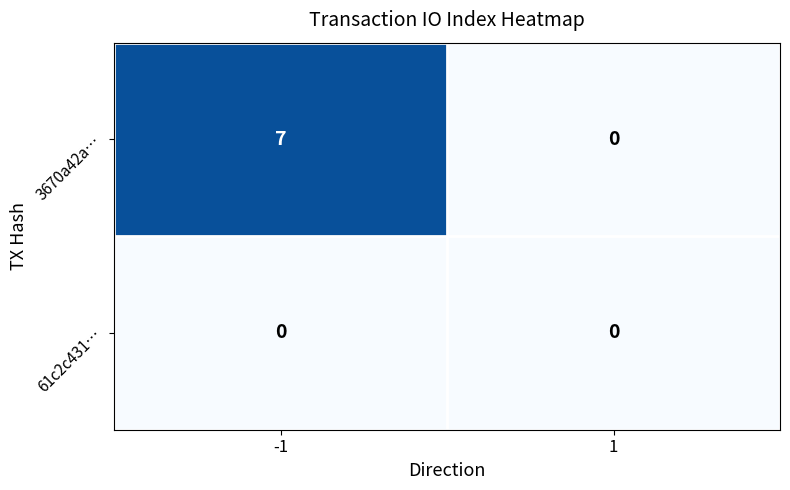

At which category is the sum across all series the highest?

-1